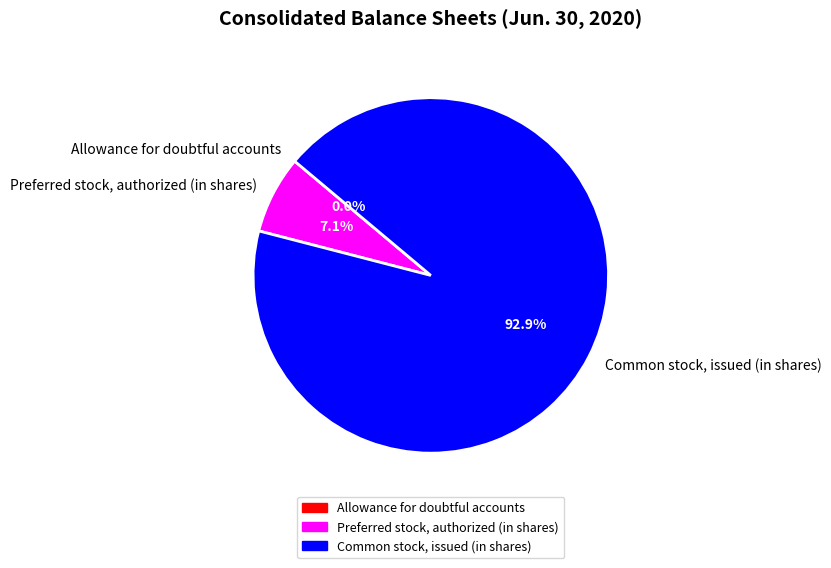

What percentage do Preferred stock, authorized (in shares) and Common stock, issued (in shares) together represent?

100.0%